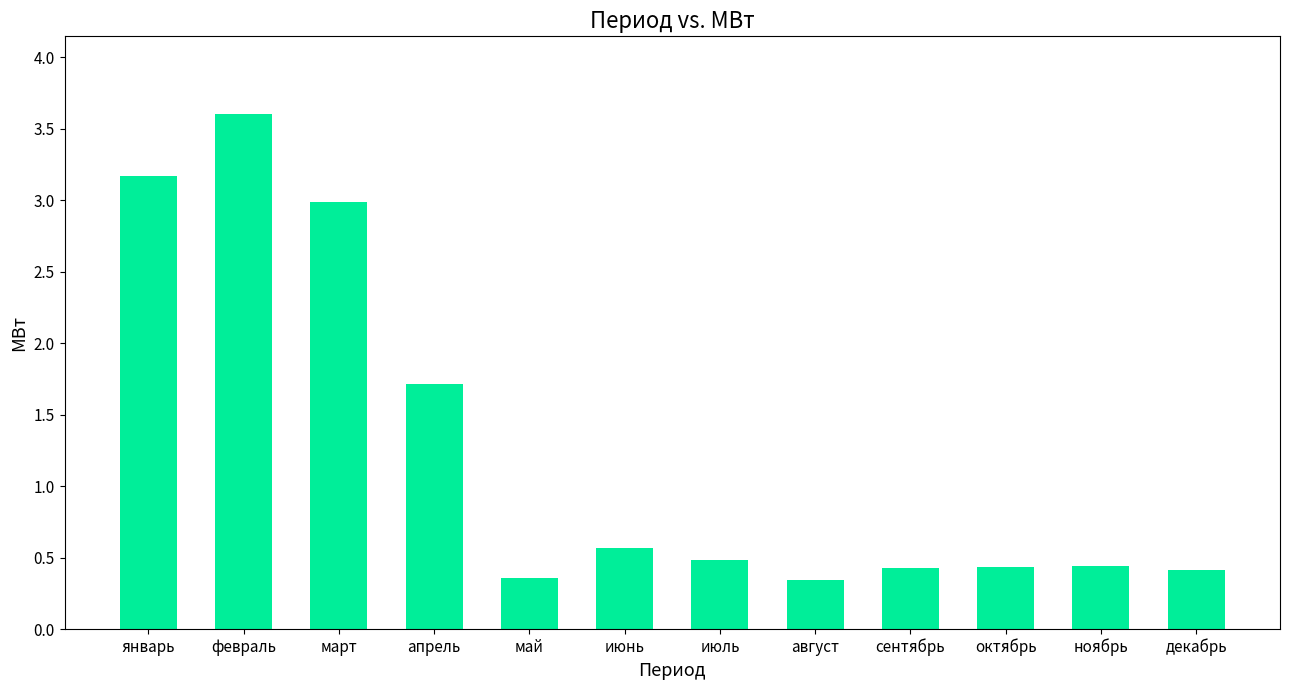

Between январь and февраль, which is larger?

февраль